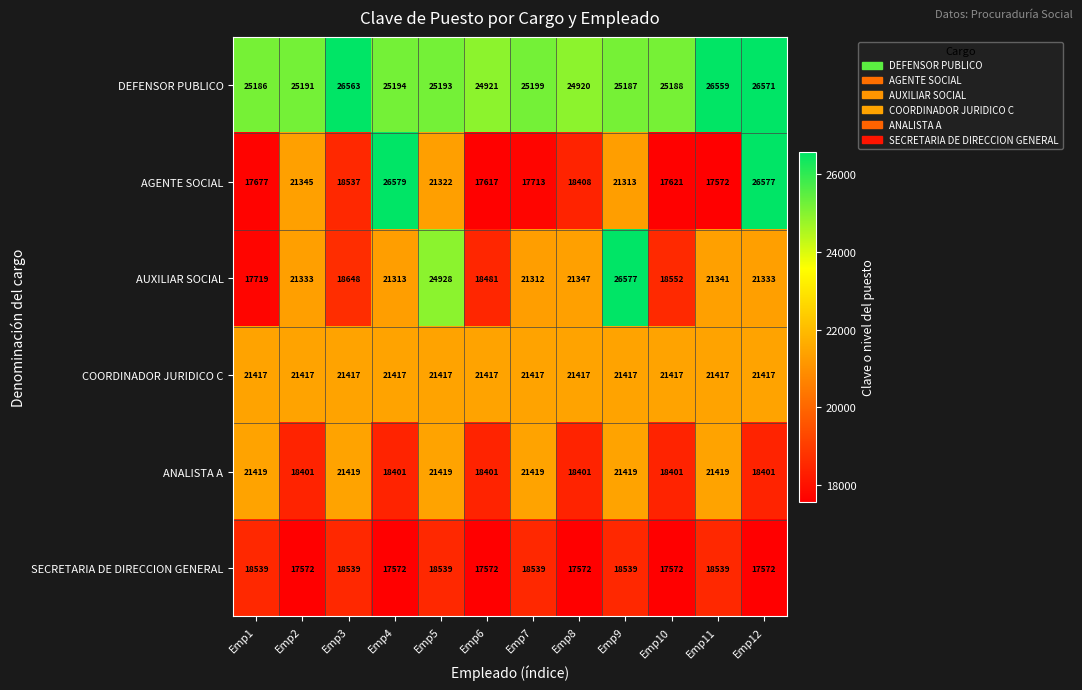

What is the greatest value displayed?

26579